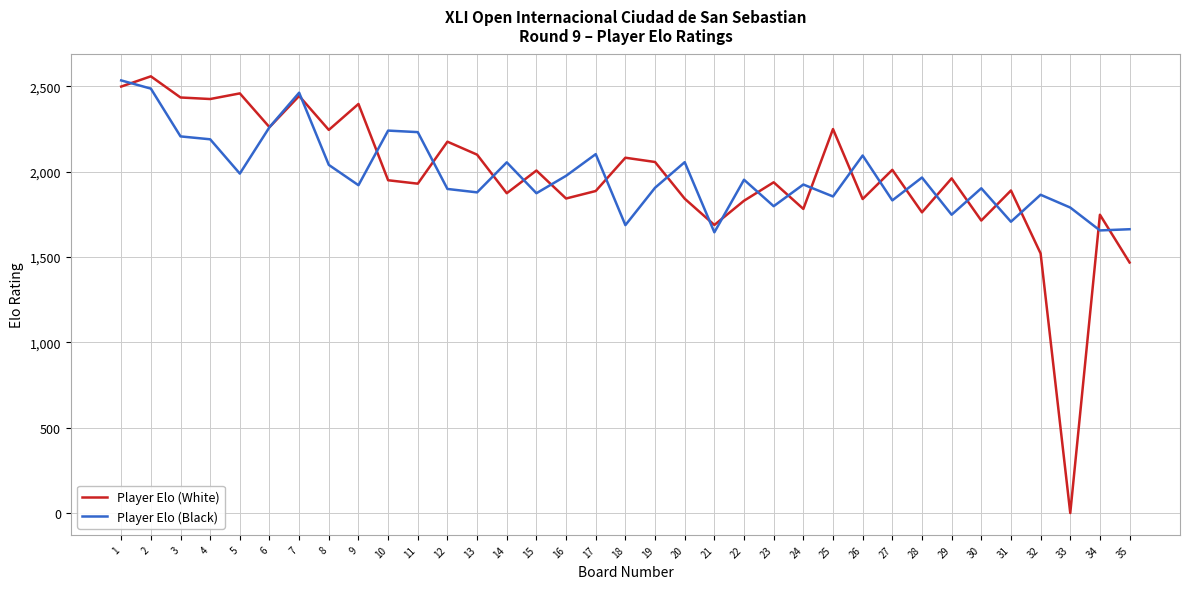

At 3, list the series in order from largest to smallest.

Player Elo (White), Player Elo (Black)